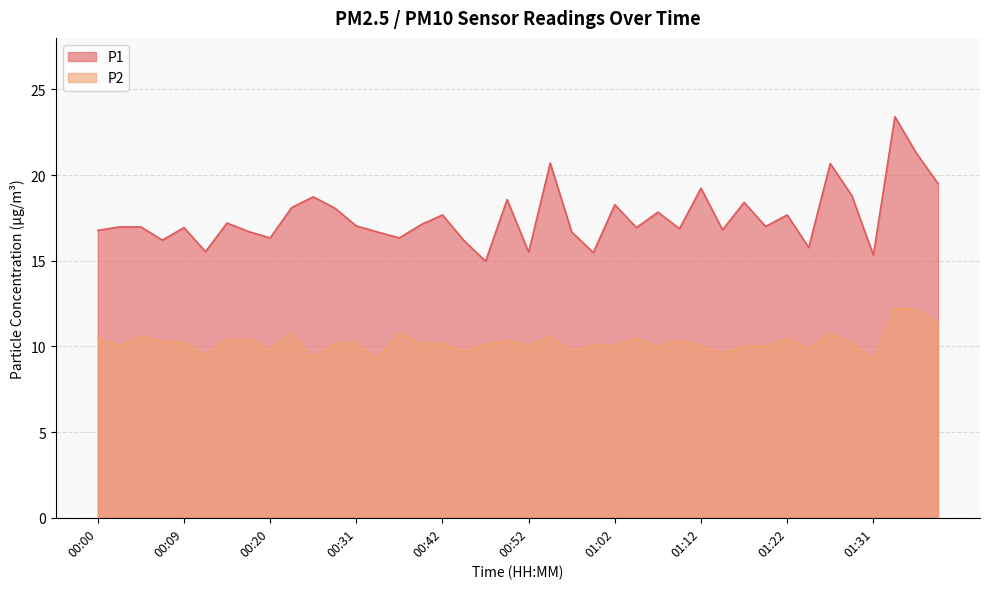

At which category is the sum across all series the highest?

01:34